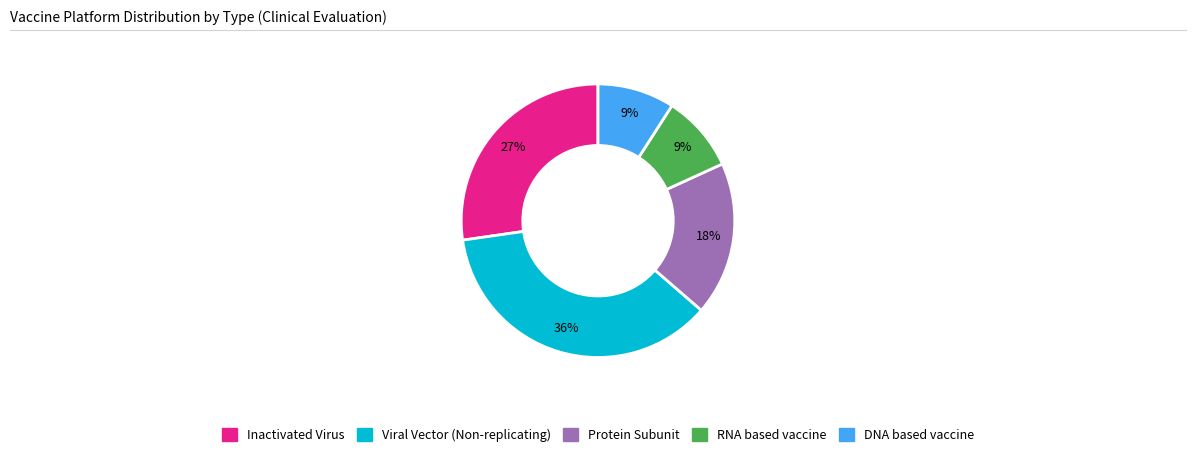

To the nearest percent, what is the difference between the largest and smallest slice percentages?

27%